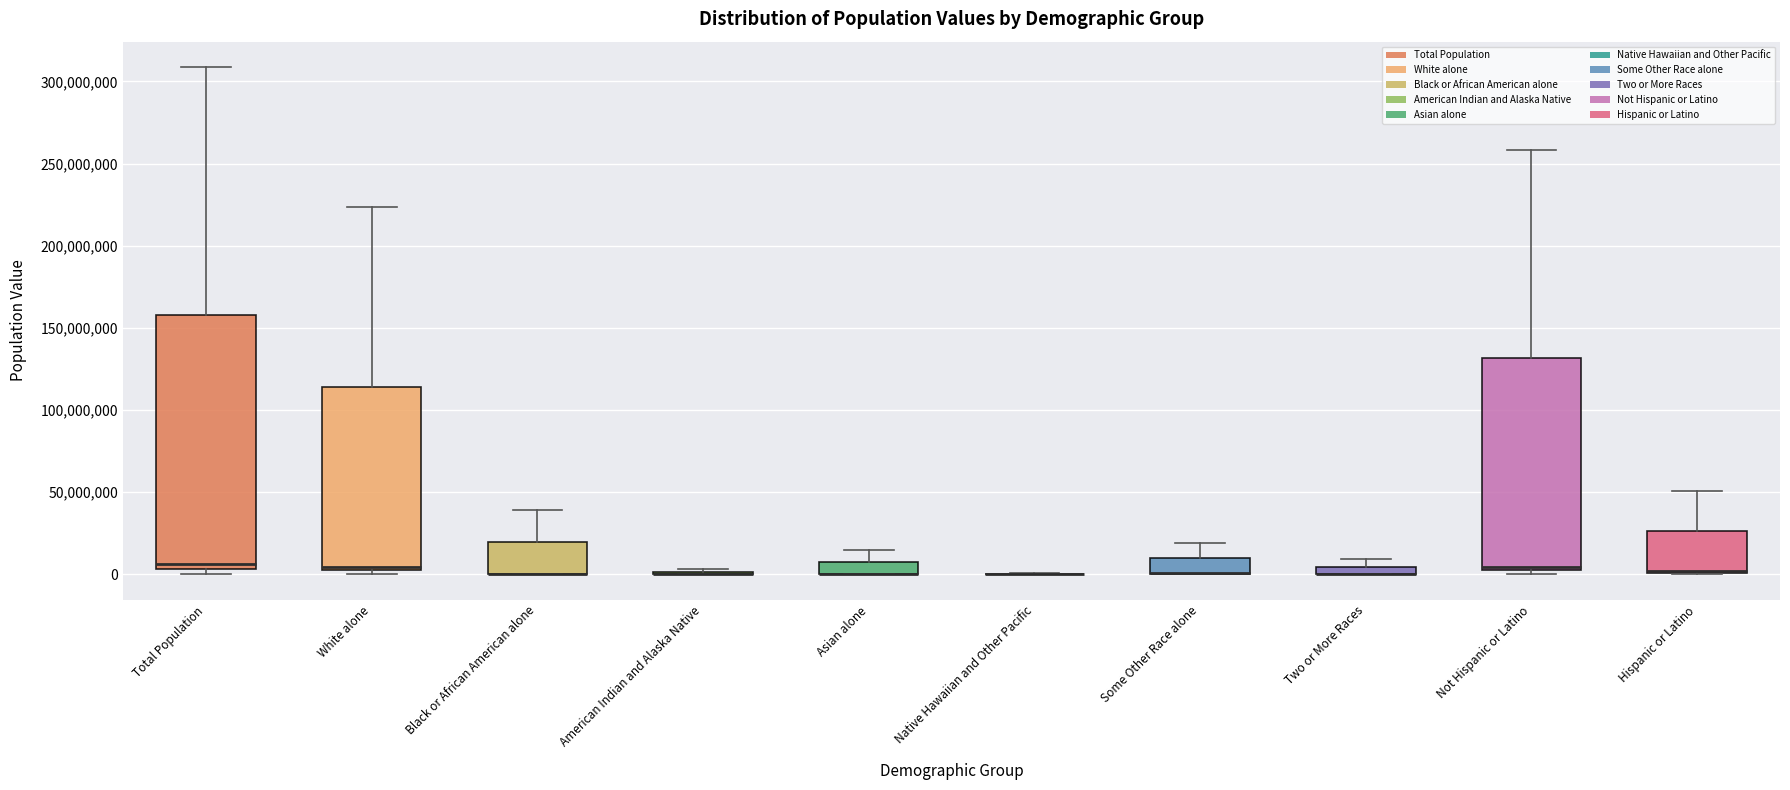

Comparing the boxes themselves (not the whiskers), which one is the tallest?

Total Population